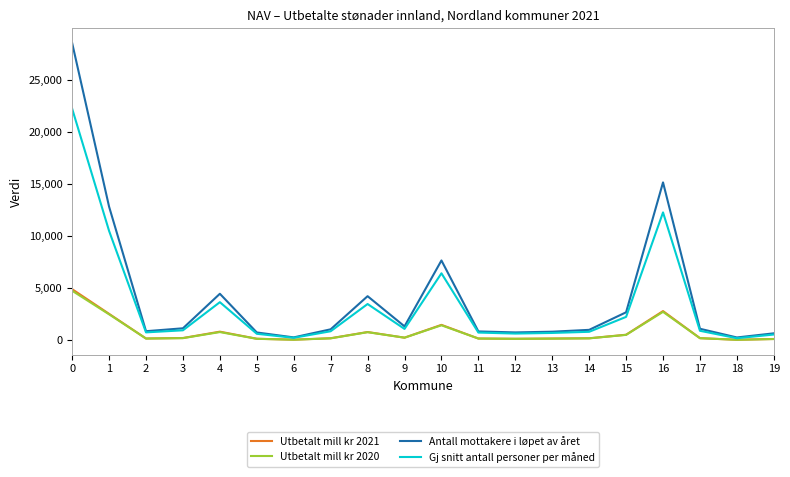

Which series has the largest total across all categories?

Antall mottakere i løpet av året